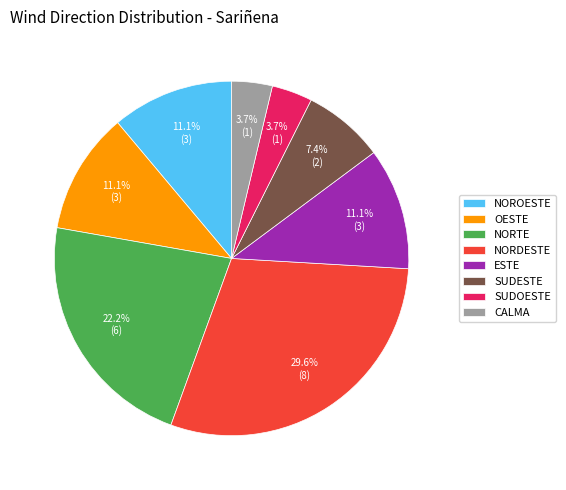

Which slice is the largest?

NORDESTE